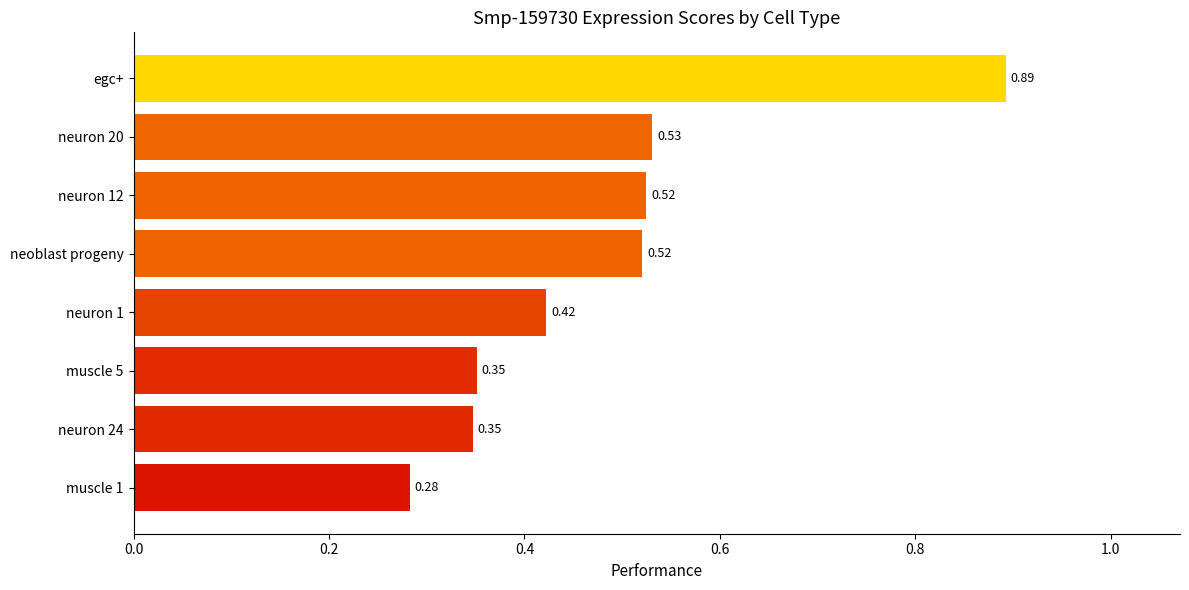

At which category does the chart reach its peak across all series?

egc+